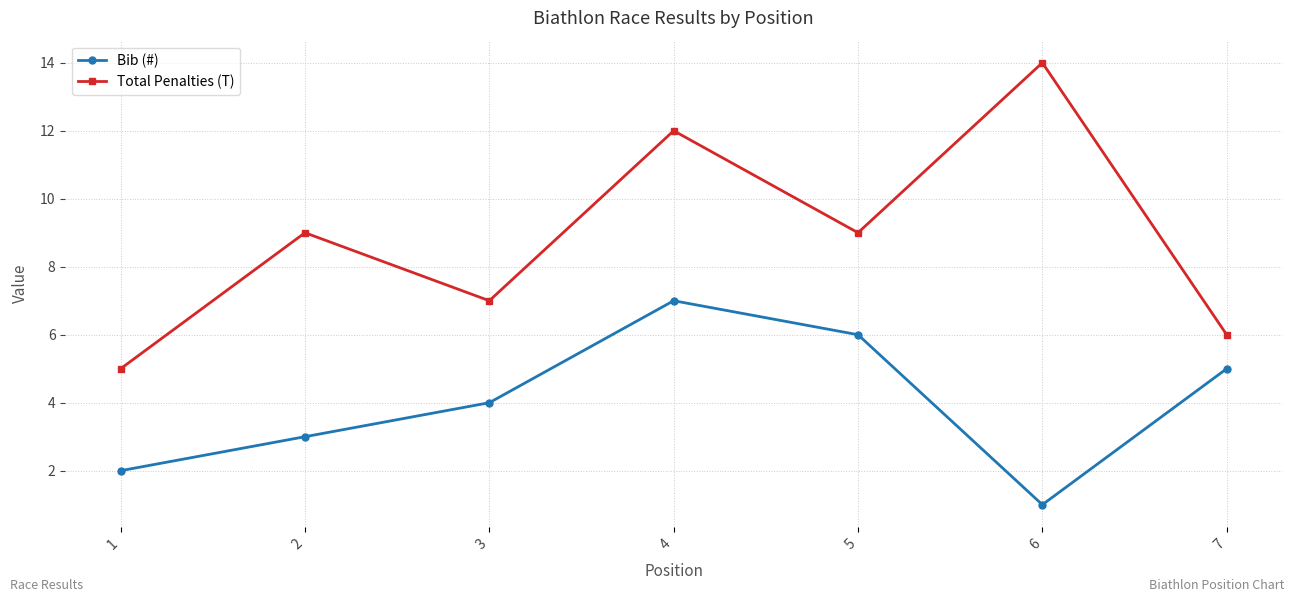

True or false: Bib (#) and Total Penalties (T) intersect in this chart.

False